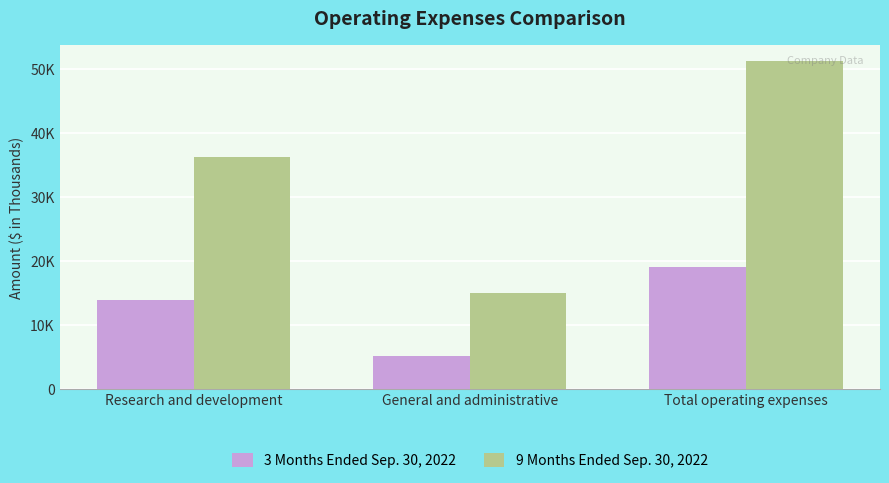

Rank the series at Total operating expenses from lowest to highest value.

3 Months Ended Sep. 30, 2022, 9 Months Ended Sep. 30, 2022